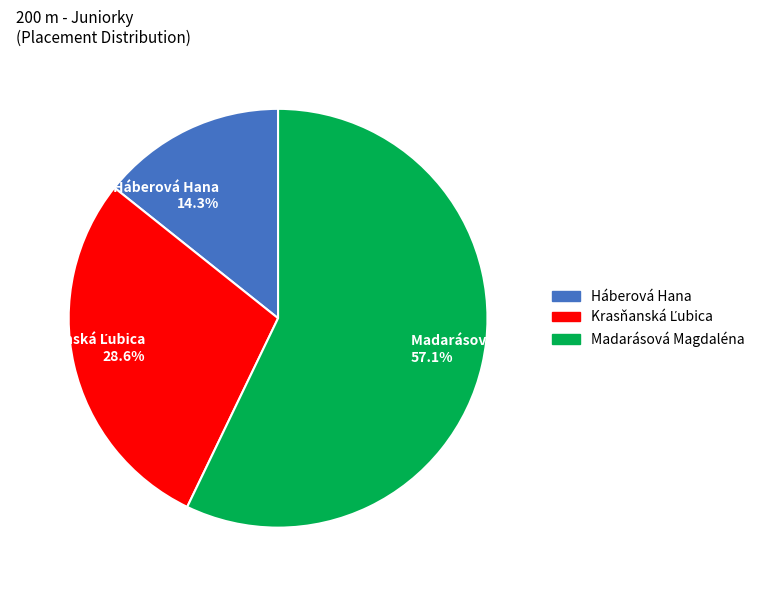

Is there a majority slice in this chart?

Yes